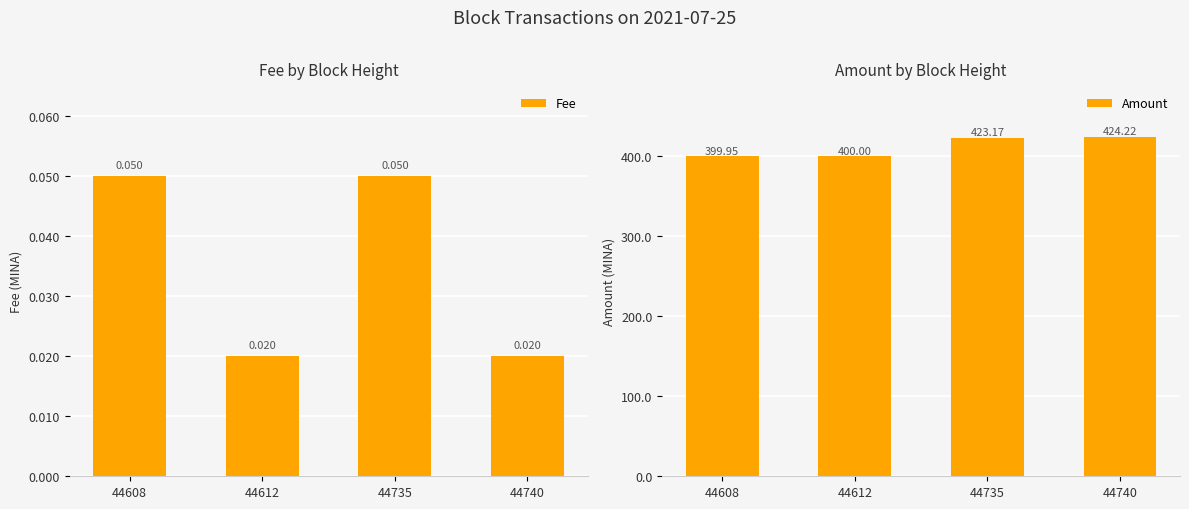

What is the total value across all series at 44612?

400.0